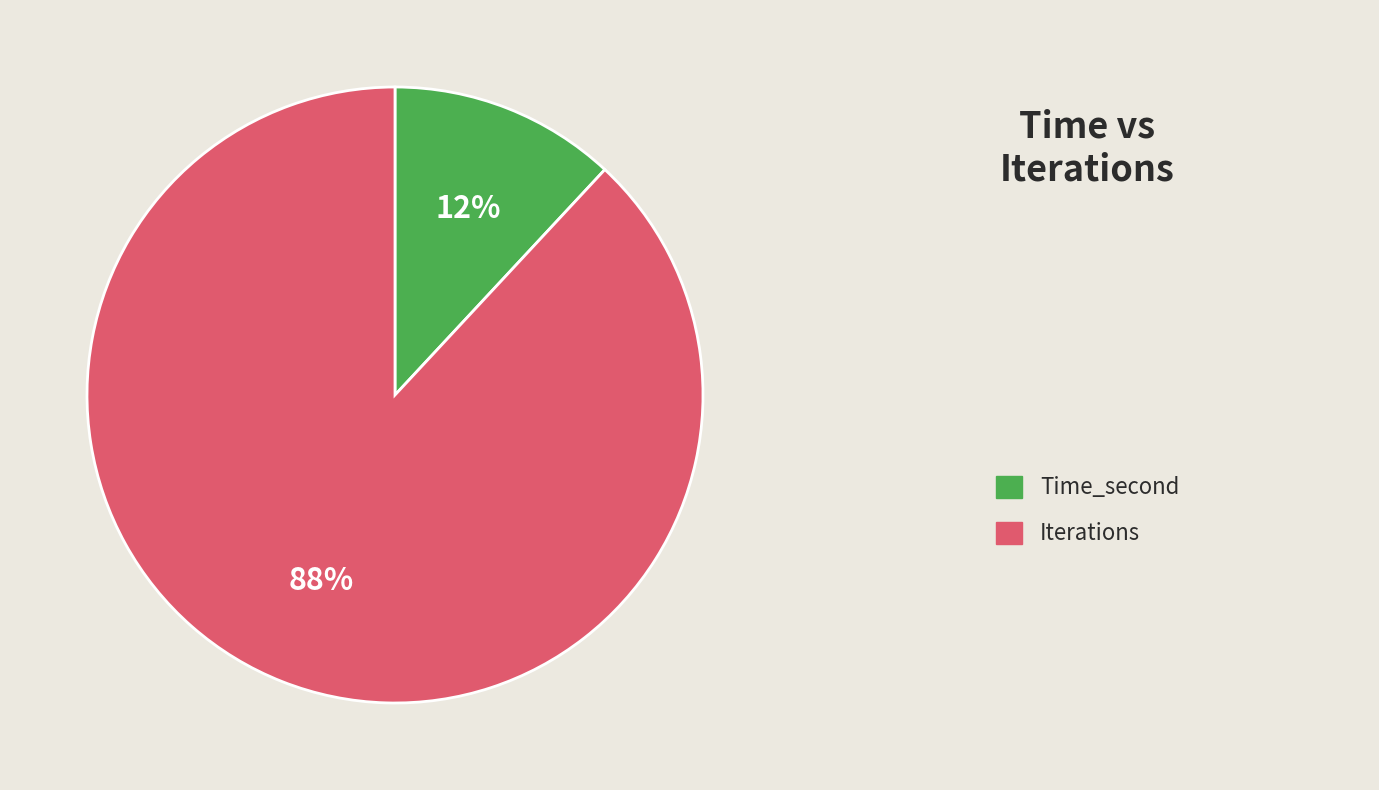

Is there a majority slice in this chart?

Yes